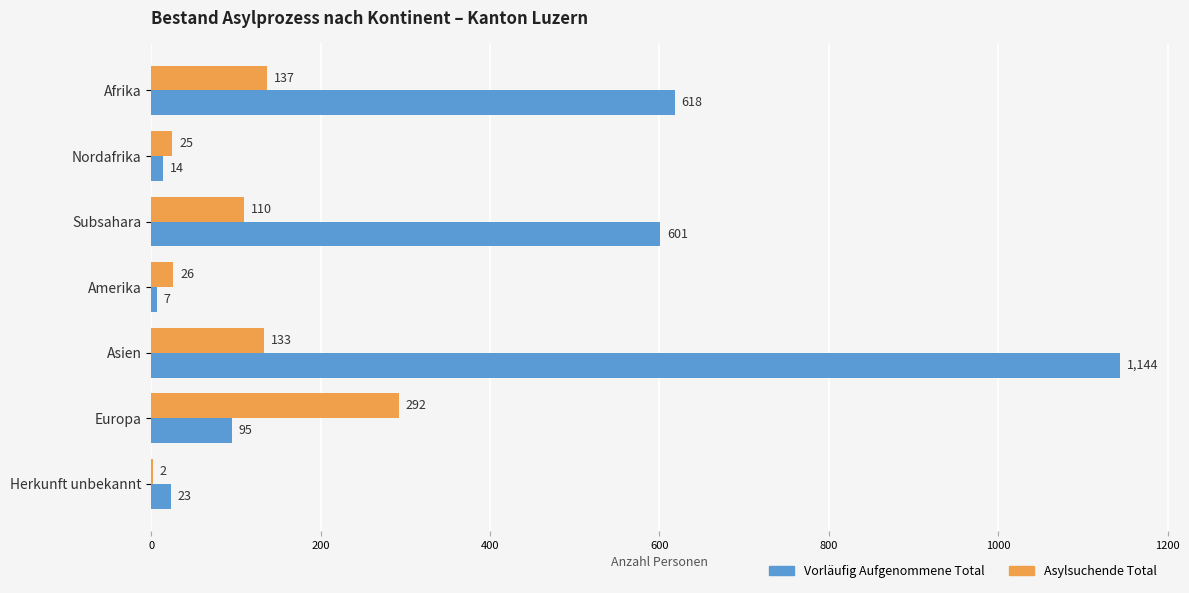

Is it true that Vorläufig Aufgenommene Total equals 23 at Herkunft unbekannt?

True